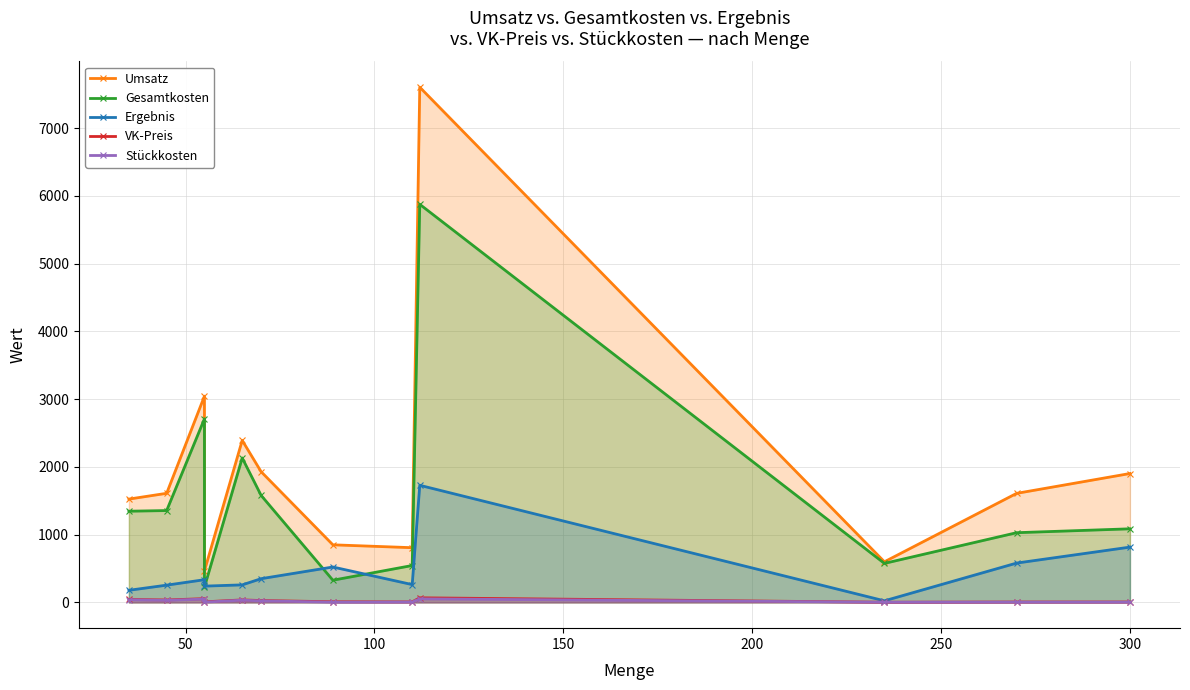

Reading right to left, extract all data points from this chart.

Umsatz: 1902.0	1609.2	599.2	7602.6	807.4	850.0	1929.2	2390.7	464.8	3043.7	1610.1	1524.6
Gesamtkosten: 1086.0	1028.7	575.8	5874.4	544.5	327.5	1579.2	2132.0	224.4	2708.8	1355.4	1345.8
Ergebnis: 816.0	580.5	23.5	1728.2	262.9	522.4	350.0	258.7	240.3	334.9	254.7	178.8
VK-Preis: 6.3	6.0	2.5	67.9	7.3	9.6	27.6	36.8	8.4	55.3	35.8	43.6
Stückkosten: 3.6	3.8	2.5	52.5	5.0	3.7	22.6	32.8	4.1	49.2	30.1	38.5